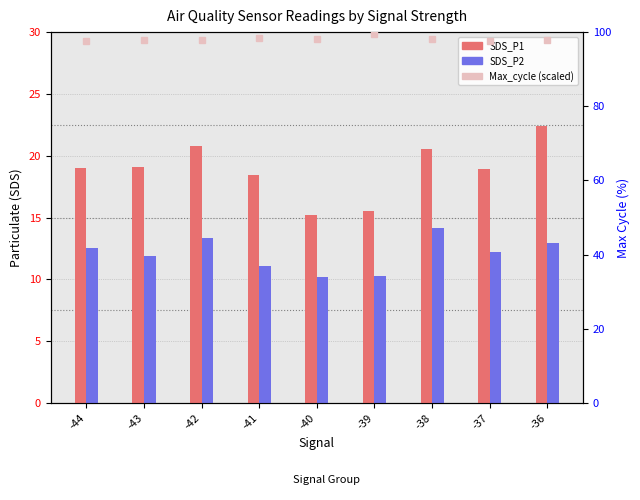

Read the SDS_P1 value at -44.

19.1